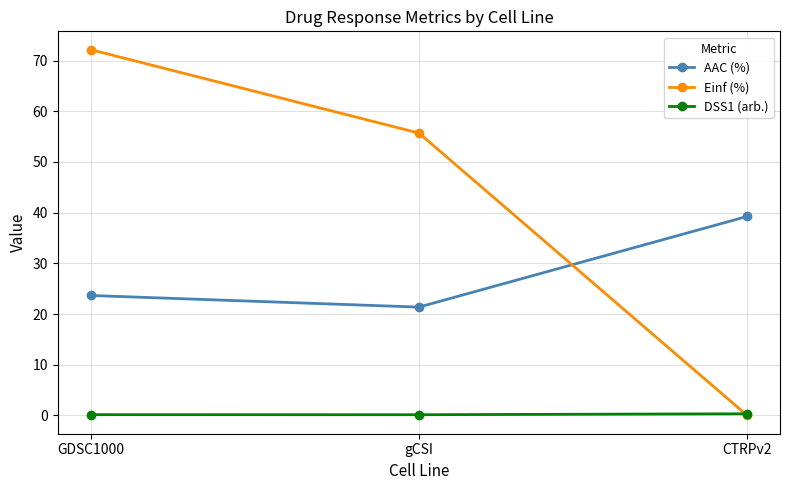

What is the maximum value shown in the chart?

72.2